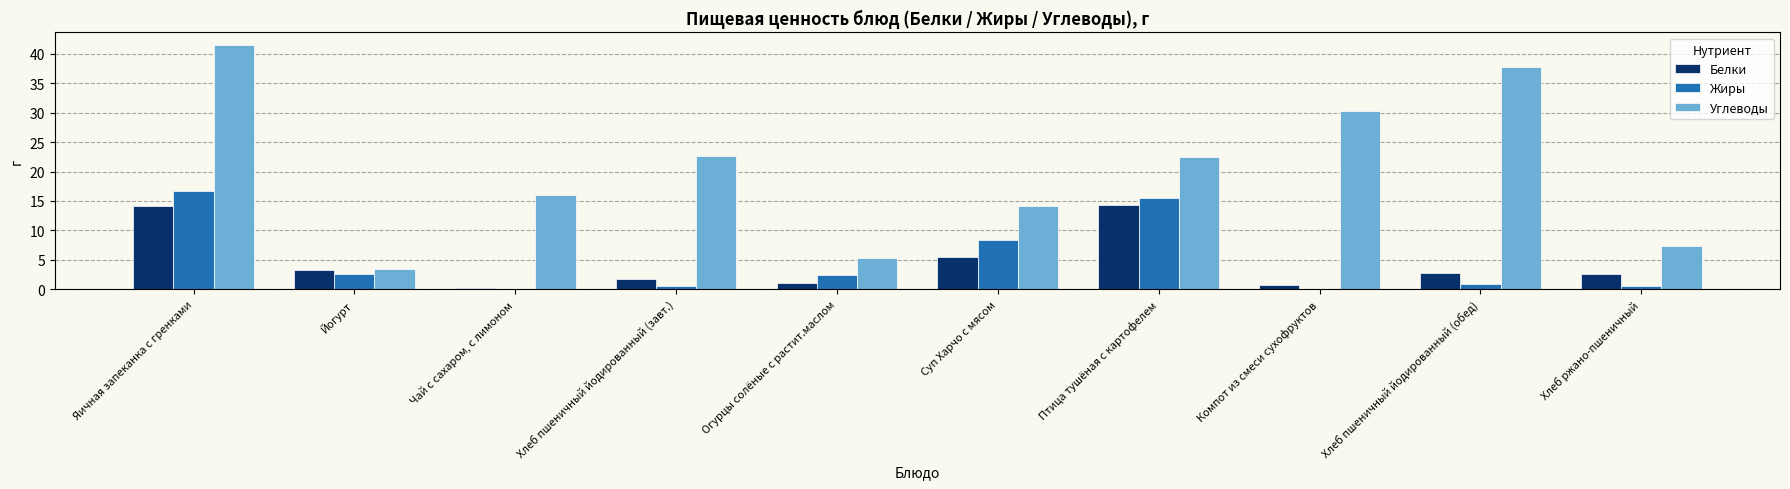

Does the chart contain stacked bars?

No